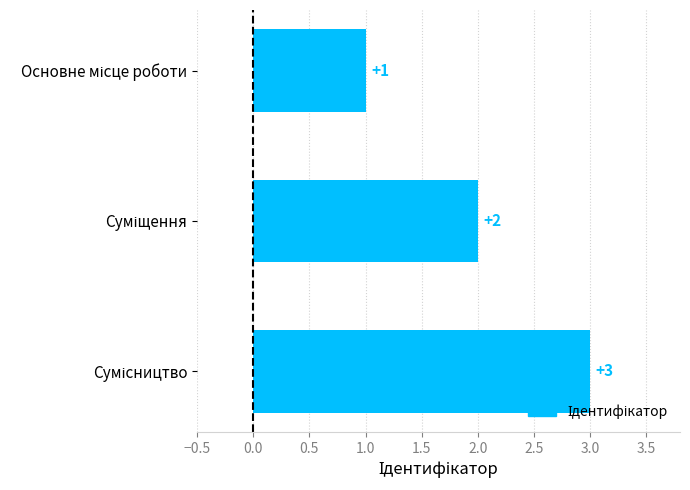

What is the value of the 3rd bar from the top?

3